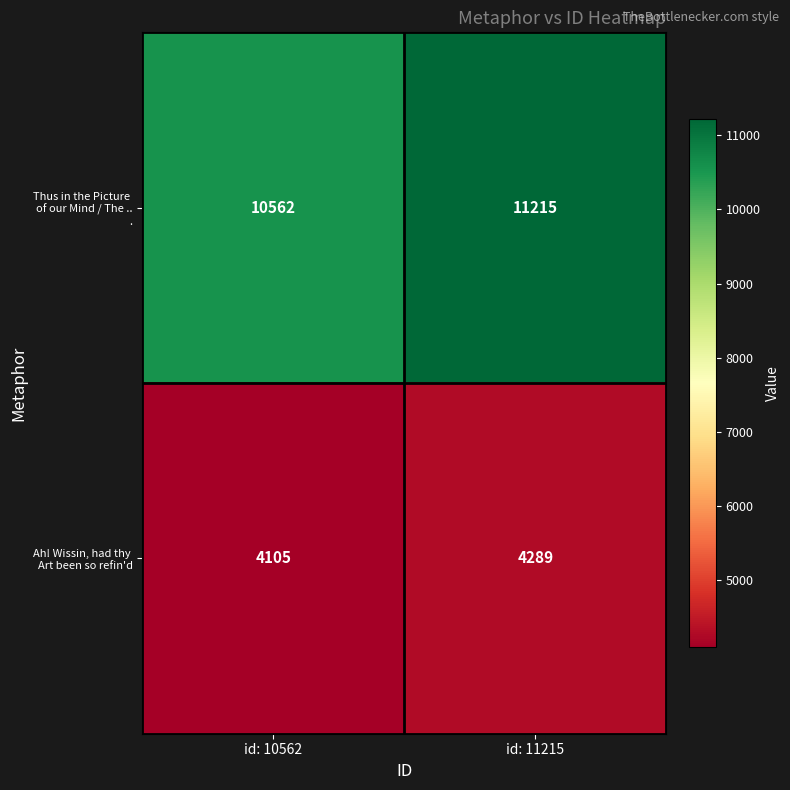

Which category has the lowest value across all series?

id: 10562